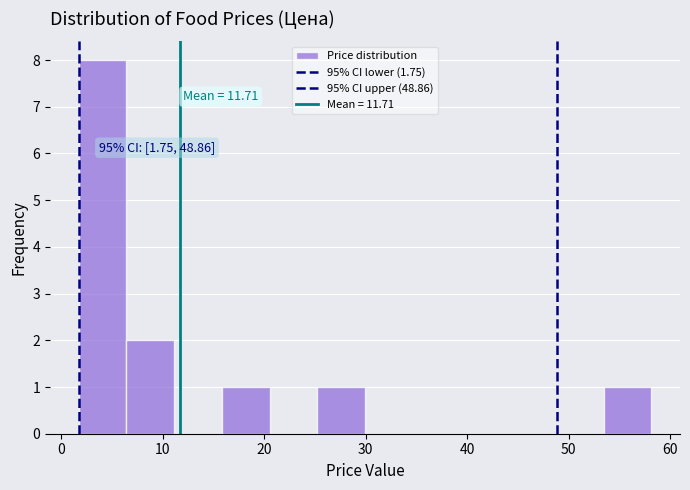

Over which range of the x-axis is the bar tallest?

2 to 6